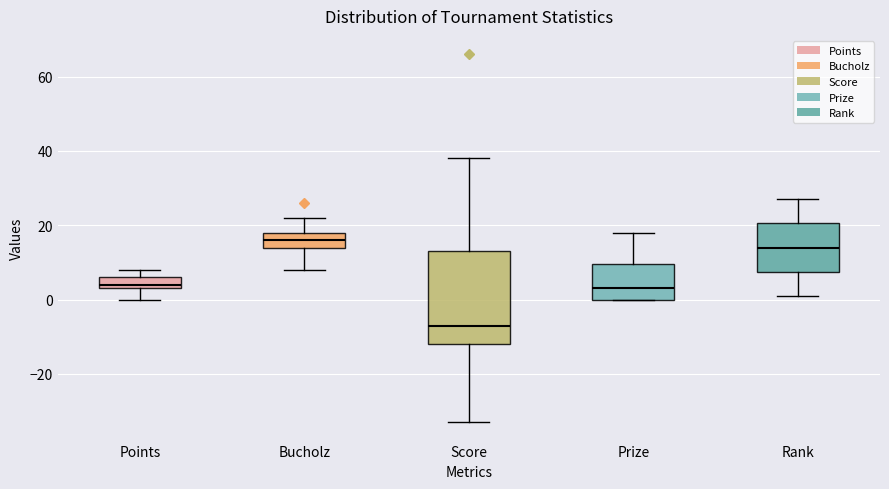

Reading left to right, transcribe this box plot: for each box, give where its median line is, the range the box spans, and where its two whiskers end, as read against the y-axis. The values are not printed on the chart, so give them approximately, as read against the axis.

Points: median 4 (just above the box's lower edge), box 4 to 6, whiskers 0 to 8
Bucholz: median 16, box 14 to 18, whiskers 8 to 22
Score: median -6, box -12 to 14, whiskers -32 to 38
Prize: median 4, box 0 to 10, whiskers 0 to 18
Rank: median 14, box 8 to 20, whiskers 2 to 28